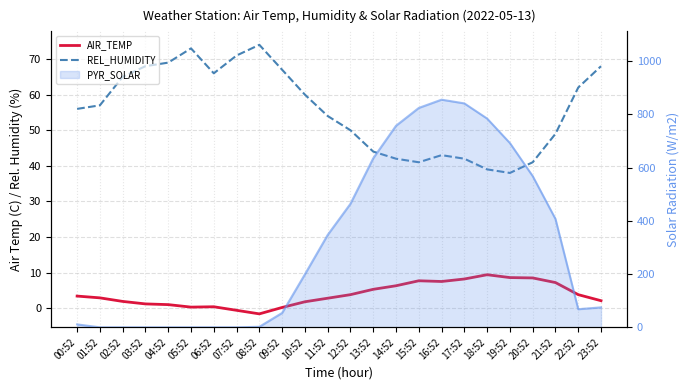

Which has a higher value, 06:52 or 23:52?

23:52